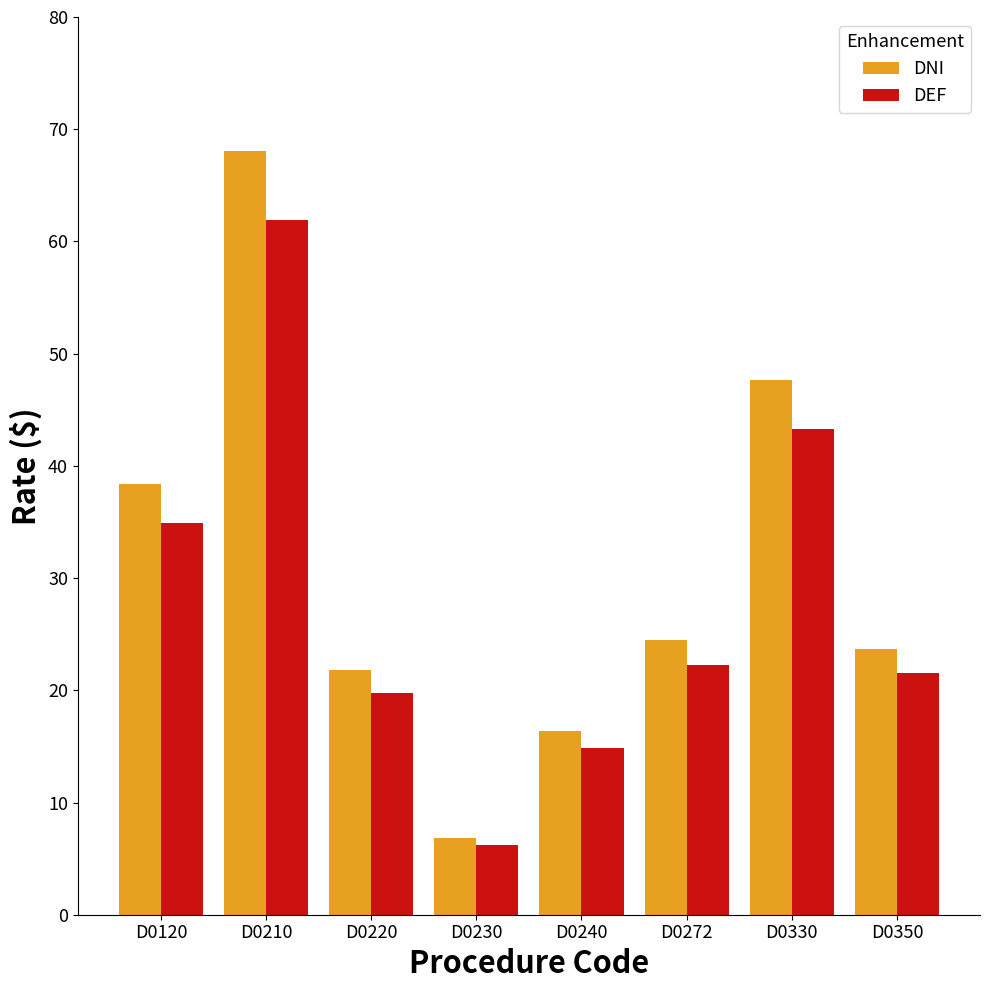

Is the value of DEF at D0230 greater than the value of DNI at D0220?

No